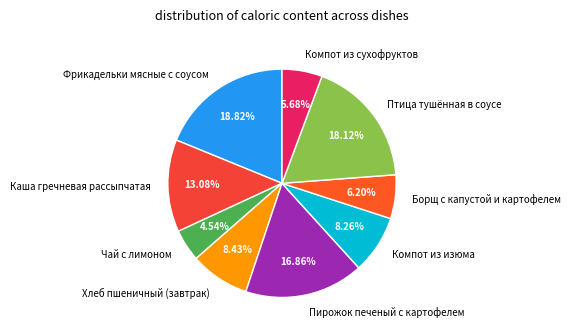

What portion of the pie excludes Хлеб пшеничный (завтрак)?

91.6%